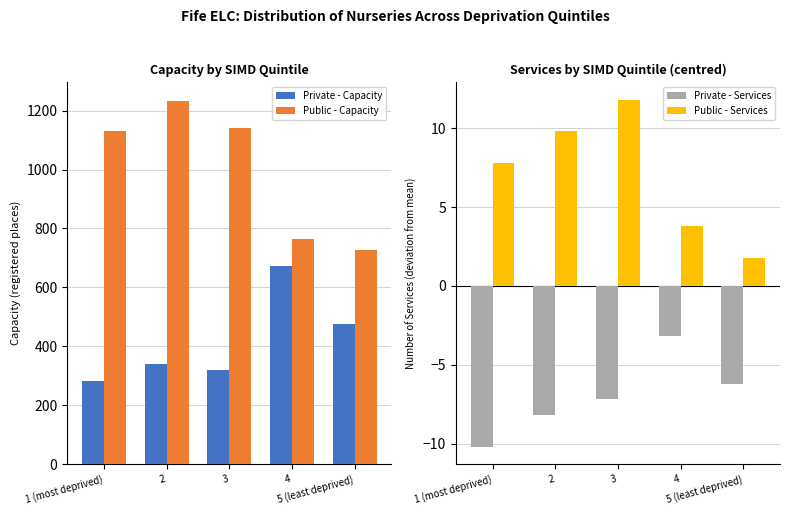

What position from the right is 5 (least deprived)?

1